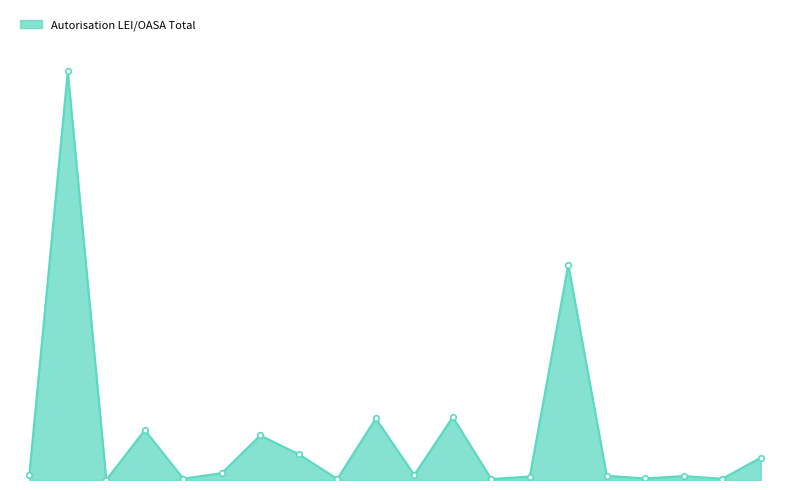

Which label corresponds to the smallest value in the chart?

Allemagne